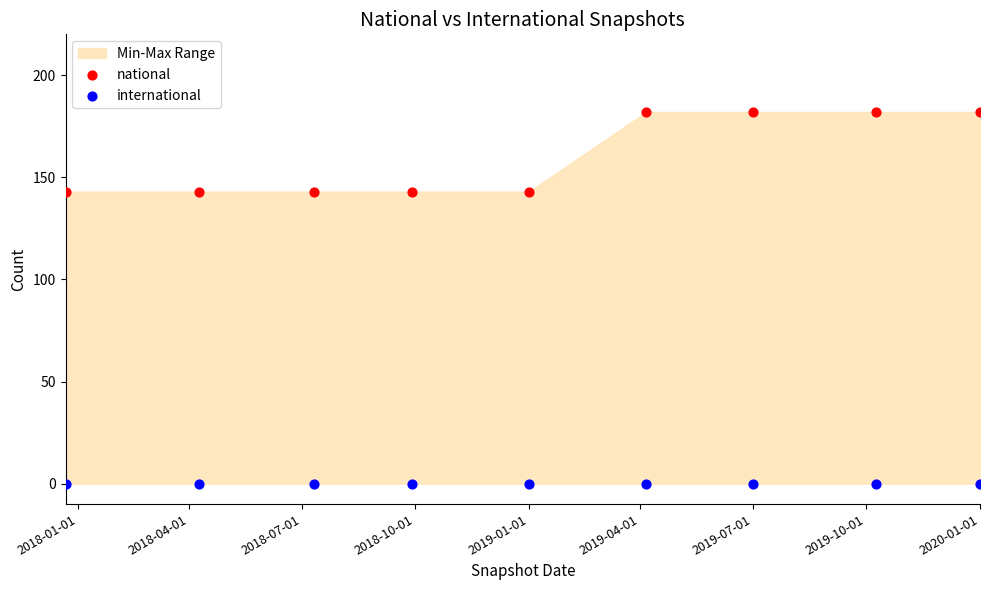

Which series contains the highest Y value?

national